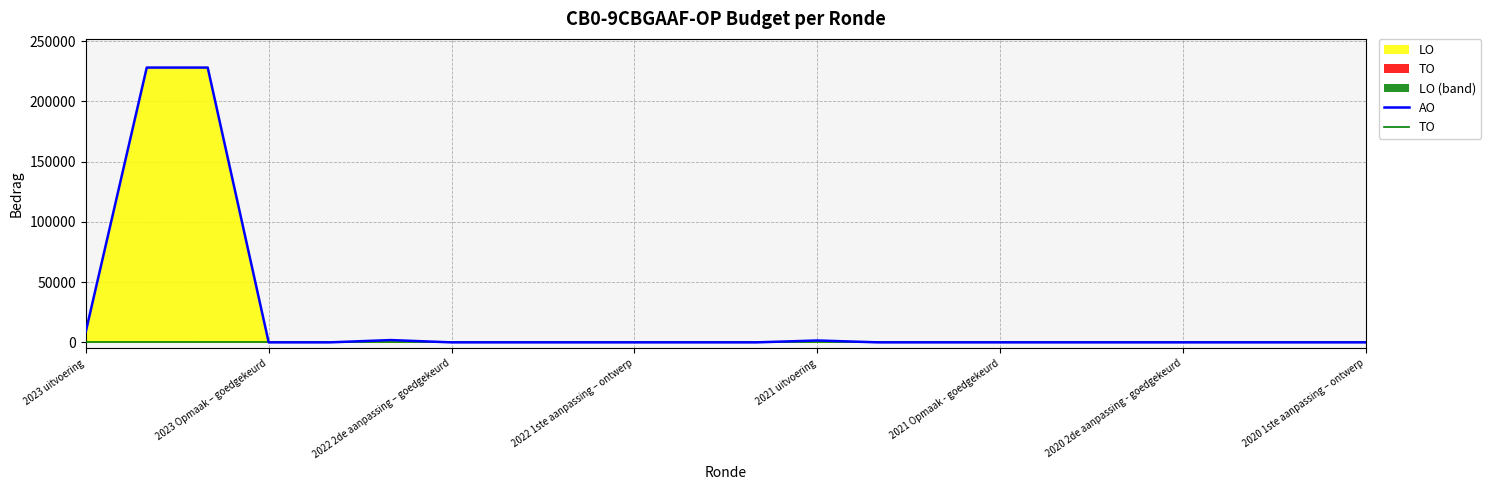

What is the difference between the highest and lowest values at 2023 uitvoering?

8856